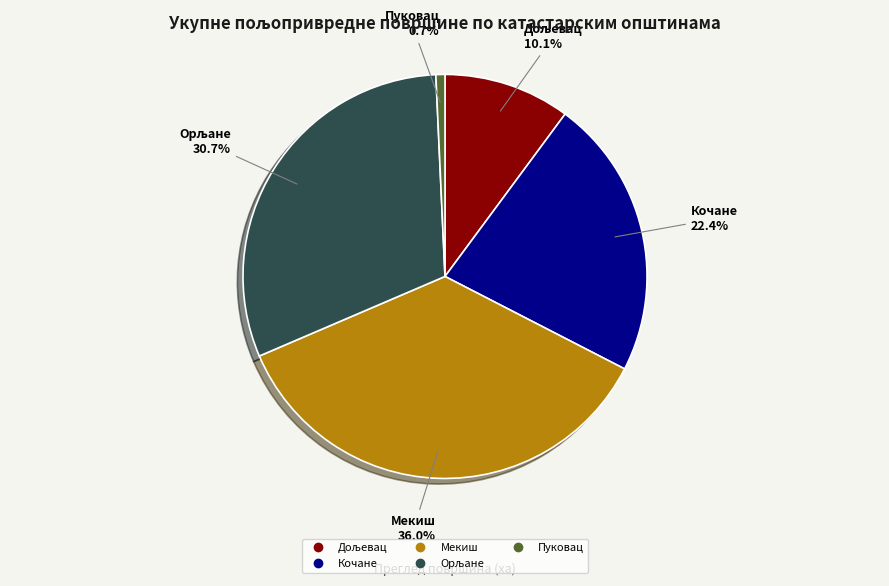

The Пуковац slice represents 1% of the pie. True or false?

True